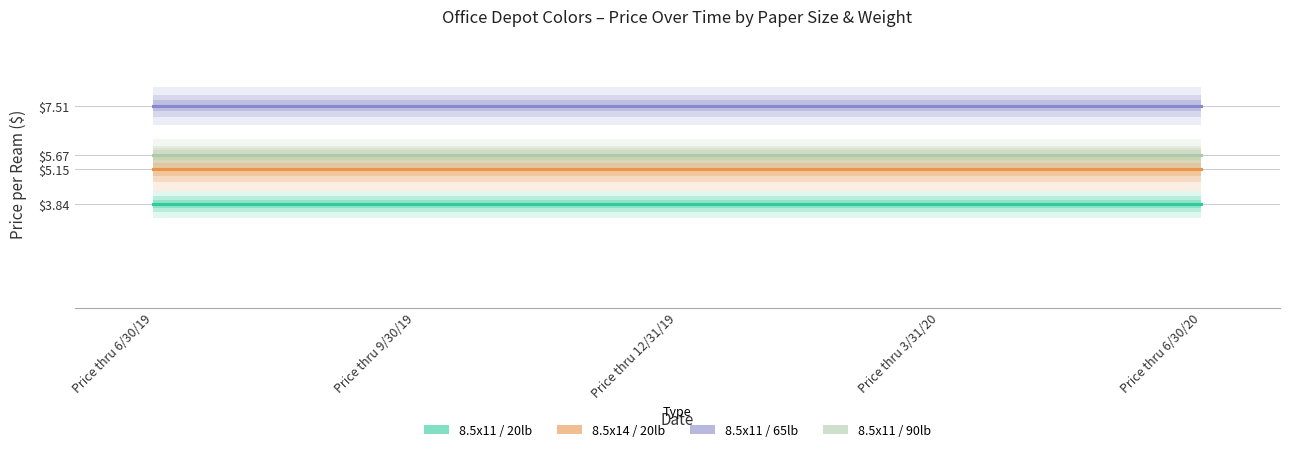

Between Price thru 6/30/20 and Price thru 9/30/19, which is larger?

Price thru 6/30/20